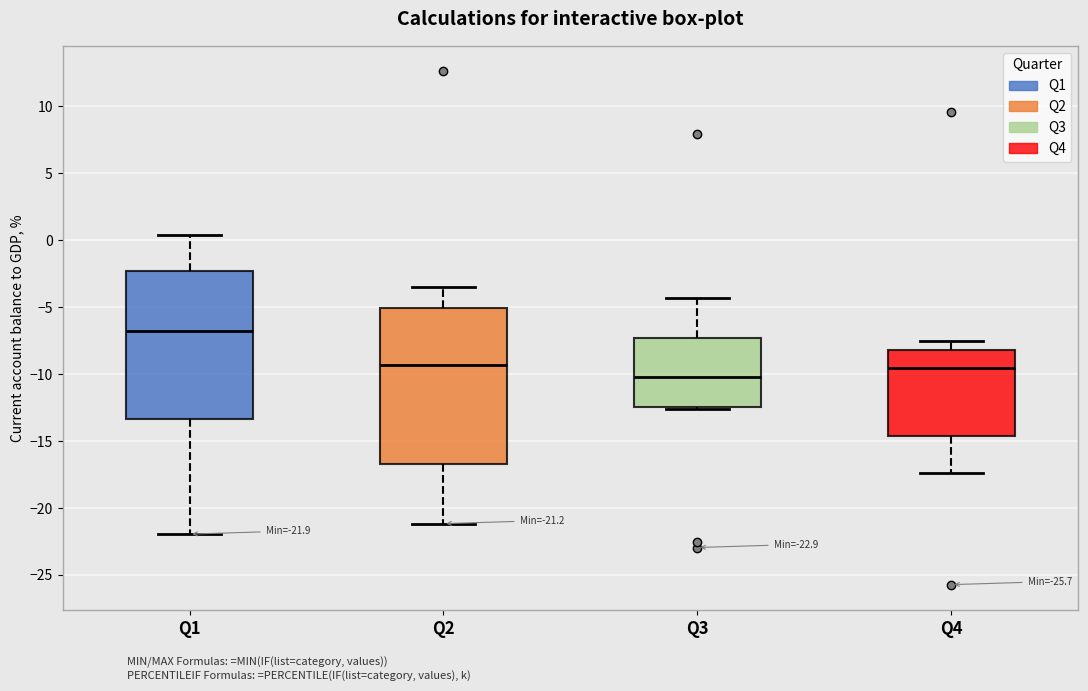

Which box is the tallest, from its lower edge to its upper edge?

Q2